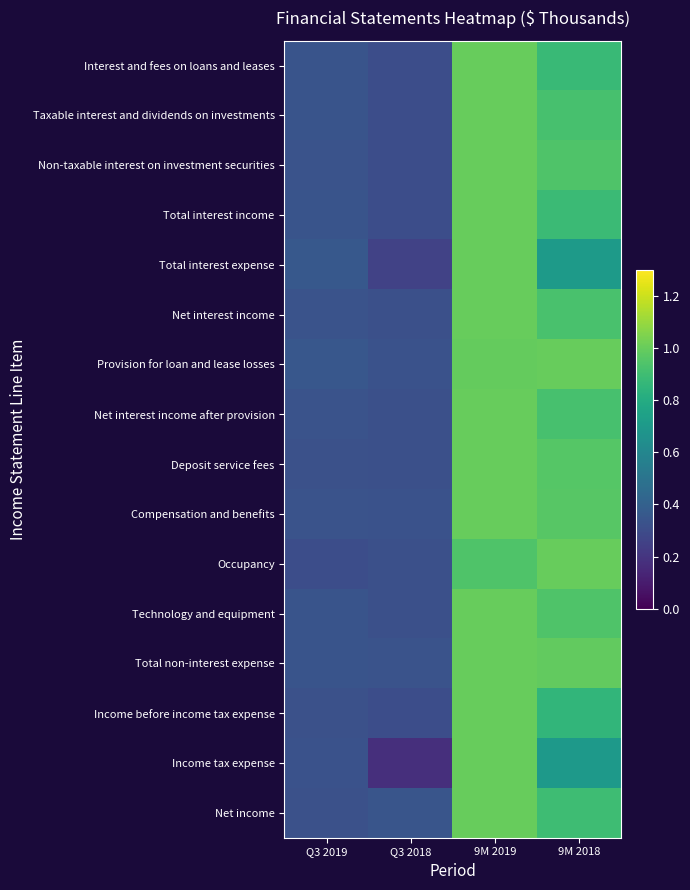

Rank the series at 9M 2018 from highest to lowest value.

Provision for loan and lease losses, Occupancy, Total non-interest expense, Compensation and benefits, Deposit service fees, Non-taxable interest on investment securities, Technology and equipment, Net interest income, Net interest income after provision, Taxable interest and dividends on investments, Net income, Total interest income, Interest and fees on loans and leases, Income before income tax expense, Total interest expense, Income tax expense